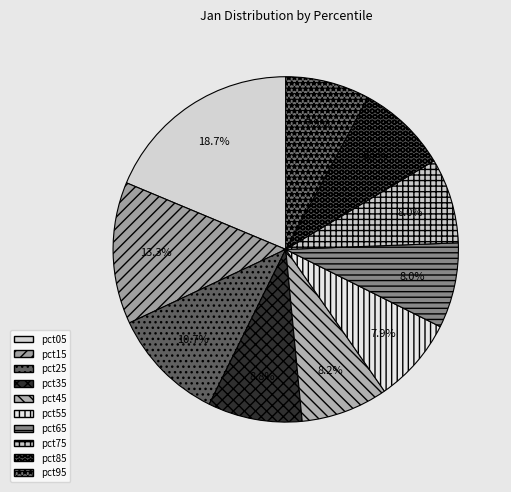

Count the number of slices in the pie.

10